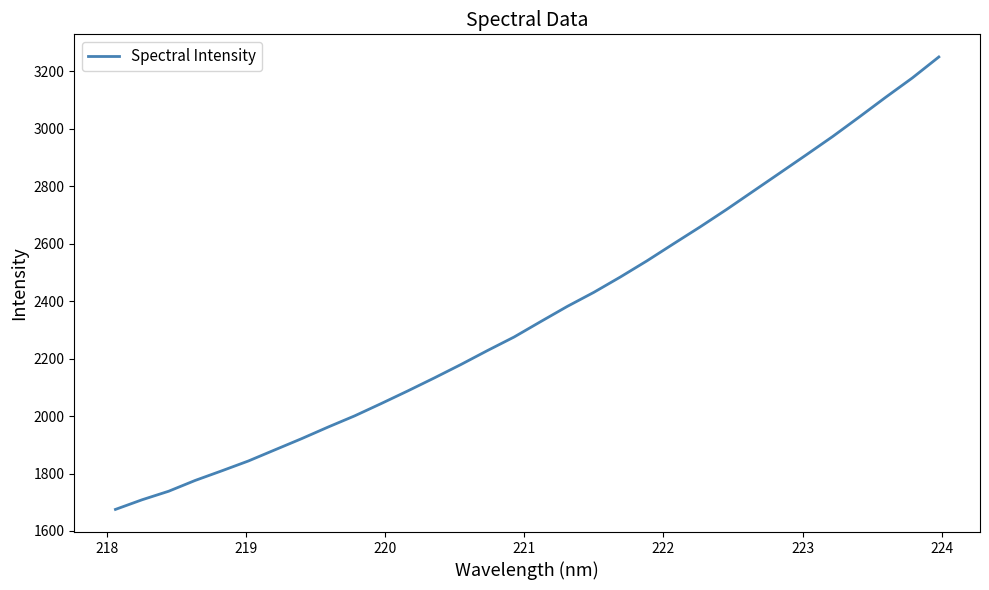

What is the minimum value shown in the chart?

1675.0